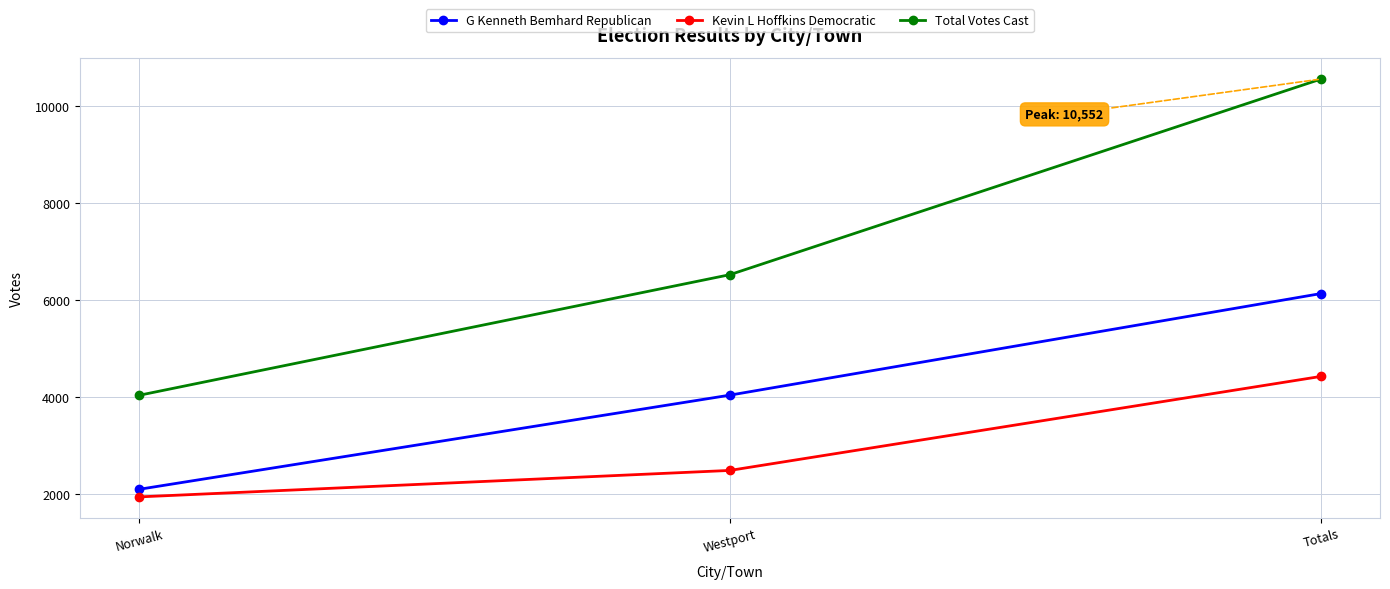

How many lines are shown in the chart?

3